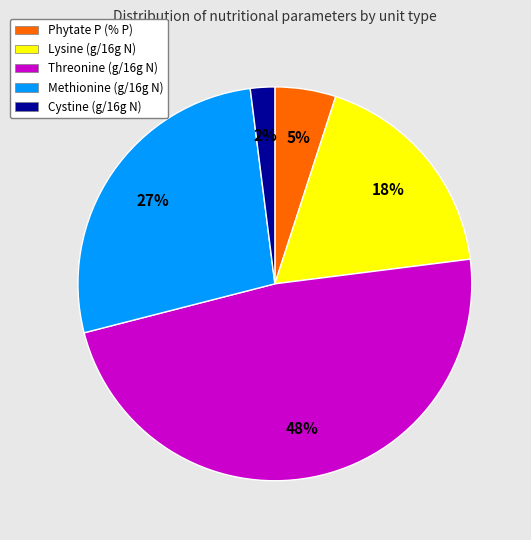

To the nearest percent, what is the average slice percentage?

20%